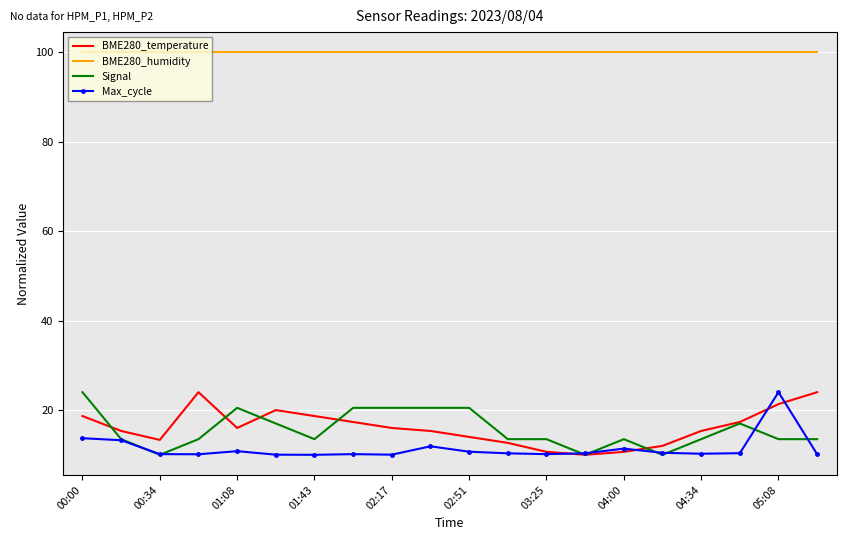

What is the minimum value shown in the chart?

10.0